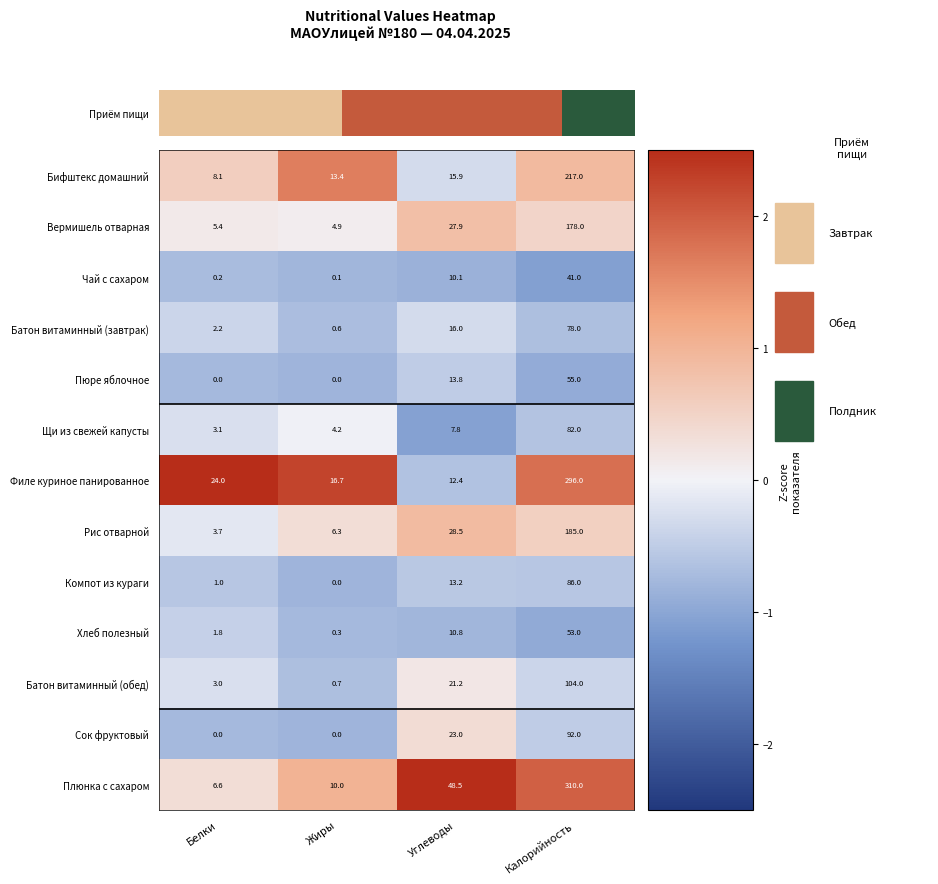

What is the difference between the highest and lowest values at Белки?

24.0